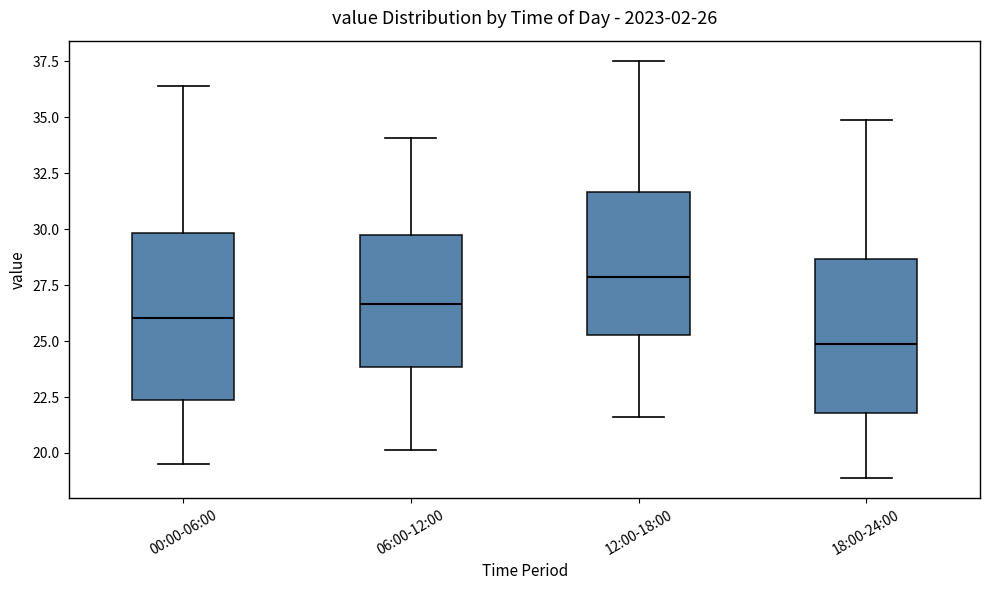

Which box's median line is the highest?

12:00-18:00